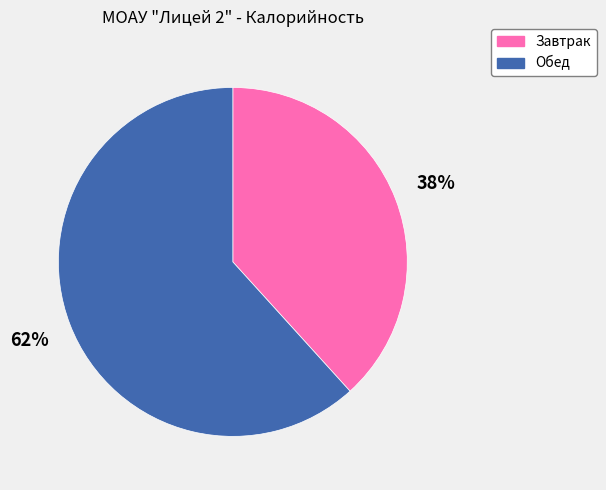

Do Обед and Завтрак together represent more than half of the pie?

Yes